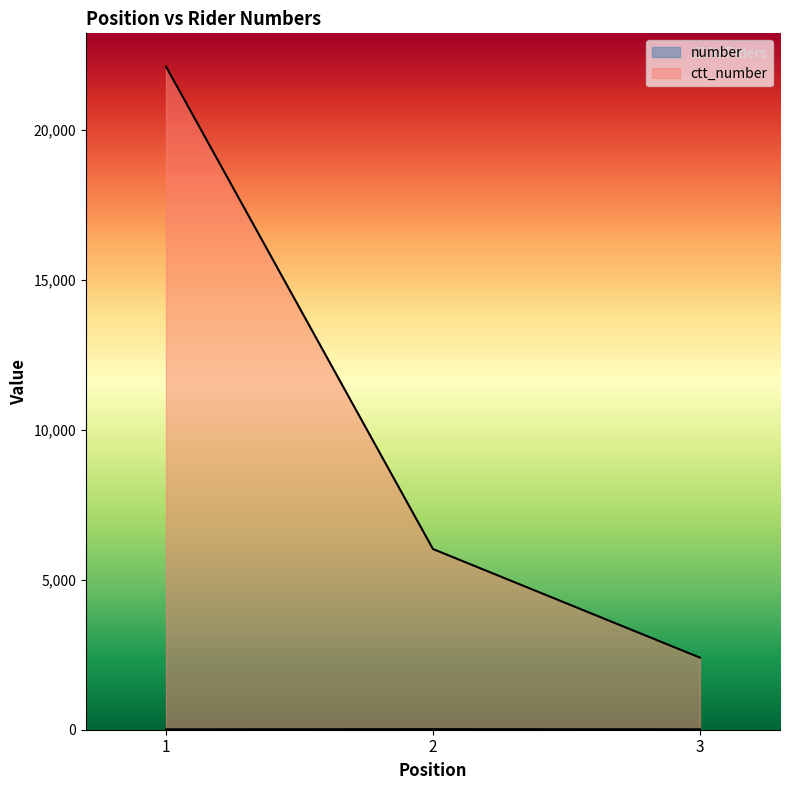

Is it true that number equals 3 at 1?

False